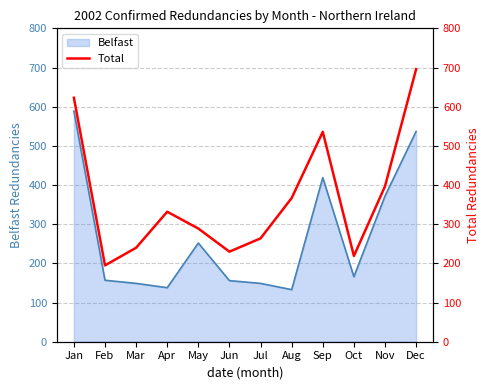

How many points are higher than both their immediate neighbors (excluding endpoints)?

2